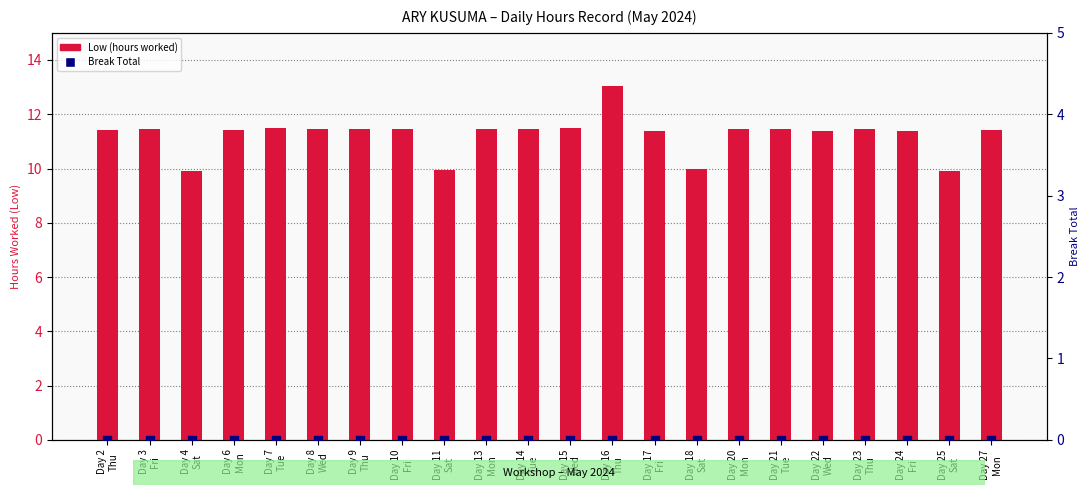

Which series has the widest spread of Y values?

Low (hours worked)